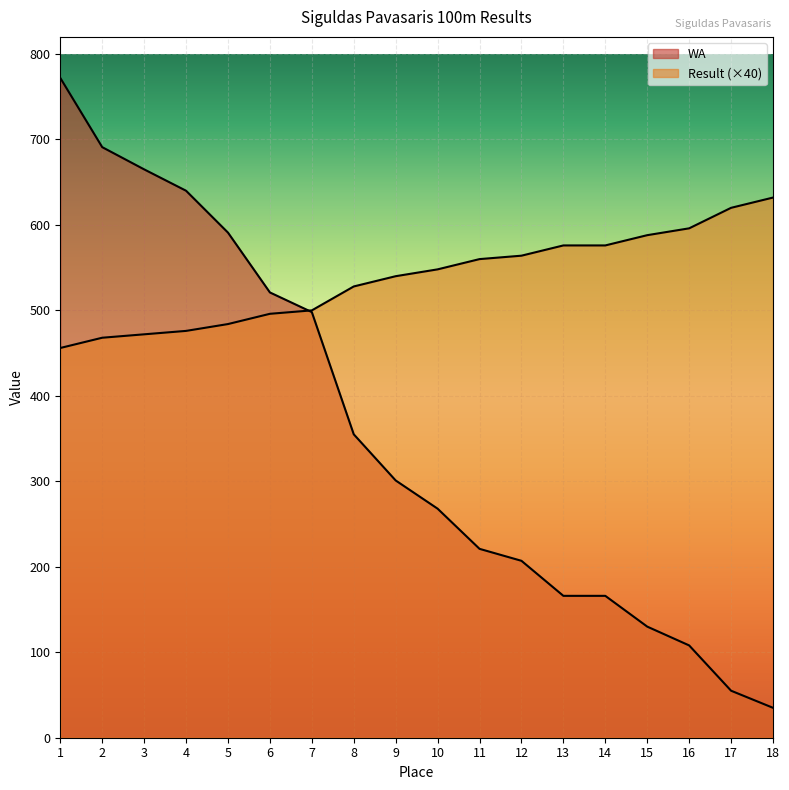

How many lines are shown in the chart?

2